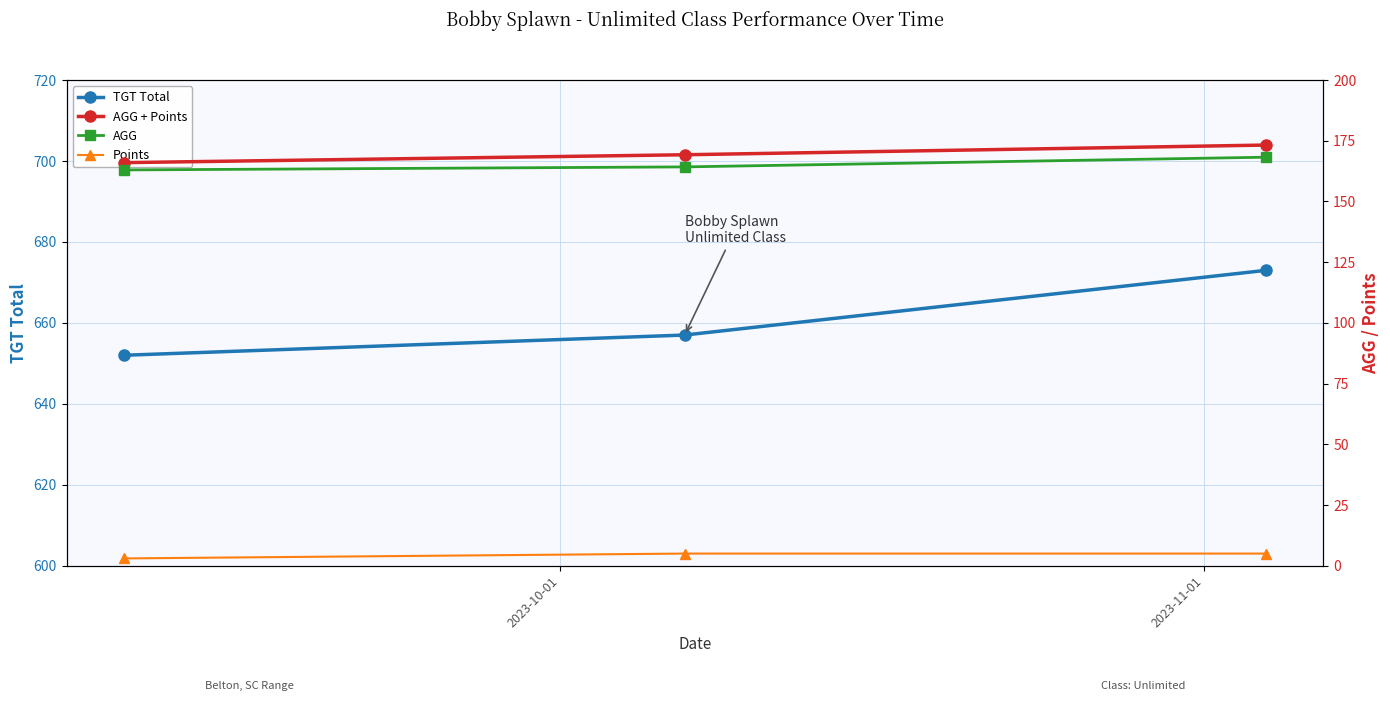

What is the minimum value for TGT Total?

652